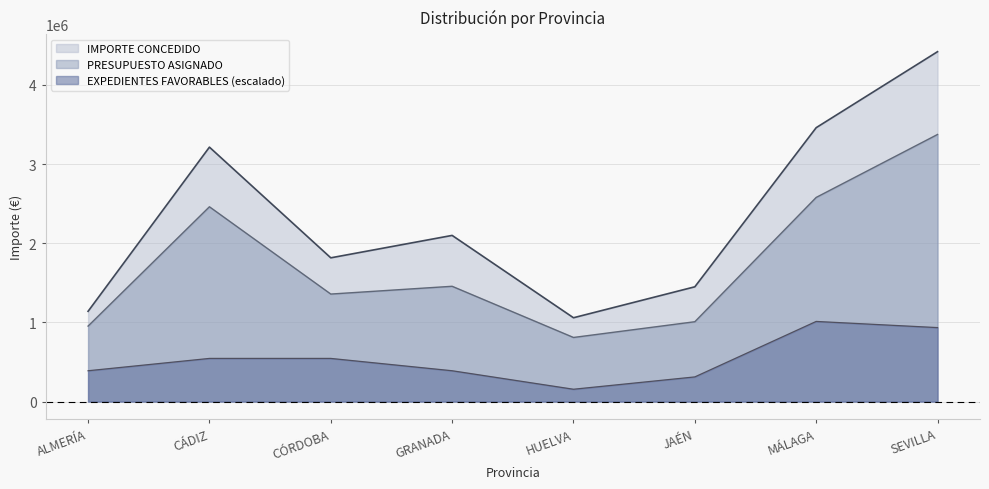

At HUELVA, list the series in order from largest to smallest.

IMPORTE CONCEDIDO, PRESUPUESTO ASIGNADO, EXPEDIENTES FAVORABLES (escalado)